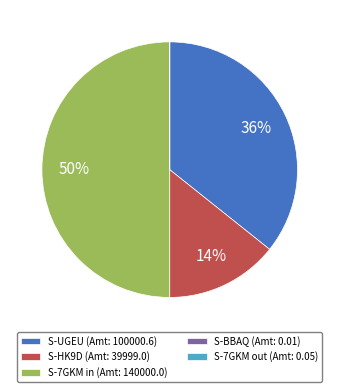

To the nearest percent, what is the difference between the largest and smallest slice percentages?

50%